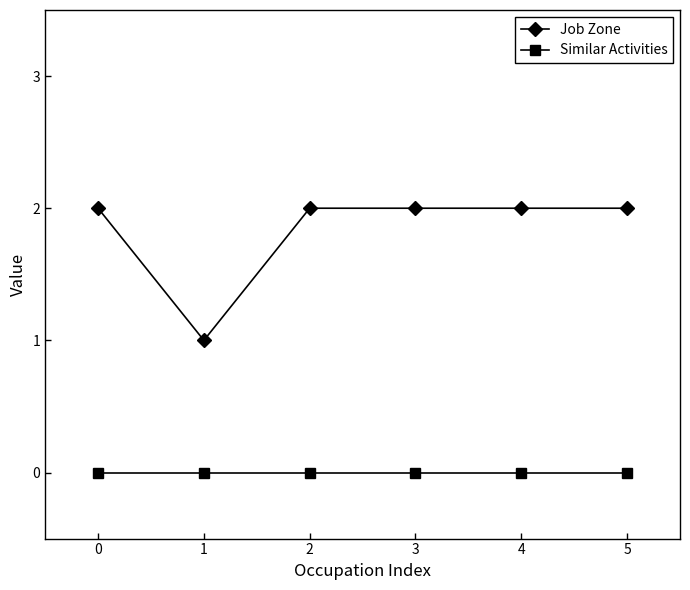

Reading left to right, list all the values displayed in this chart.

Job Zone: 2	1	2	2	2	2
Similar Activities: 0	0	0	0	0	0